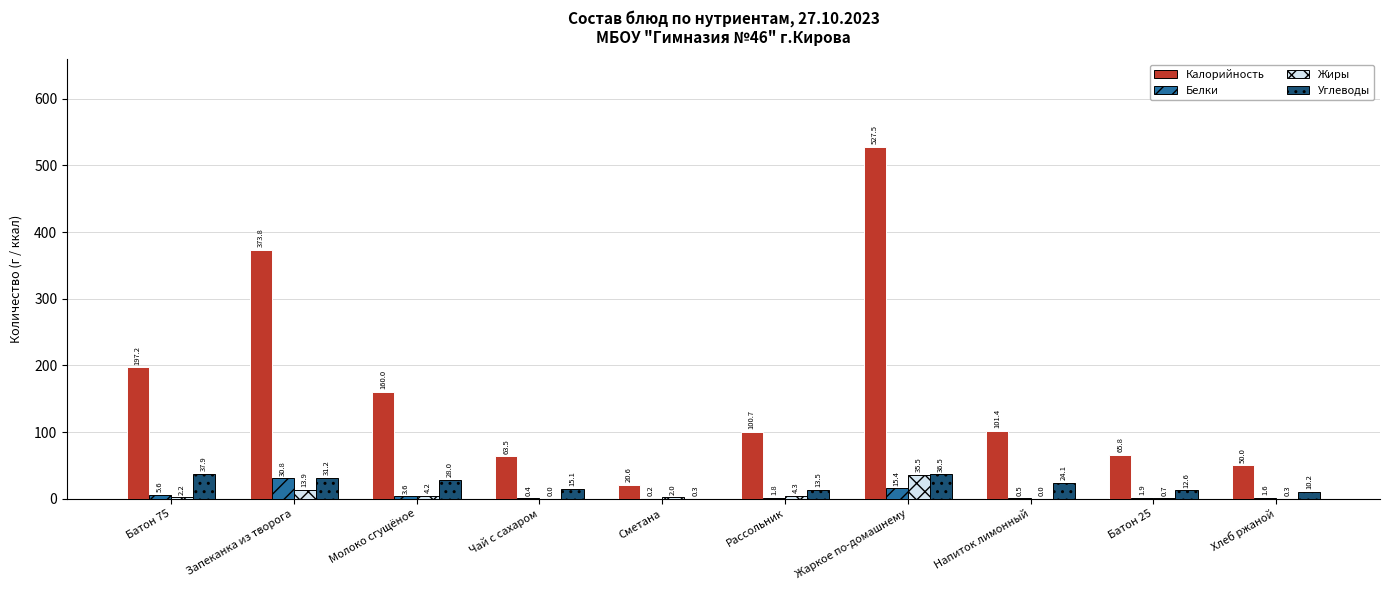

Which series has the widest spread of values?

Калорийность